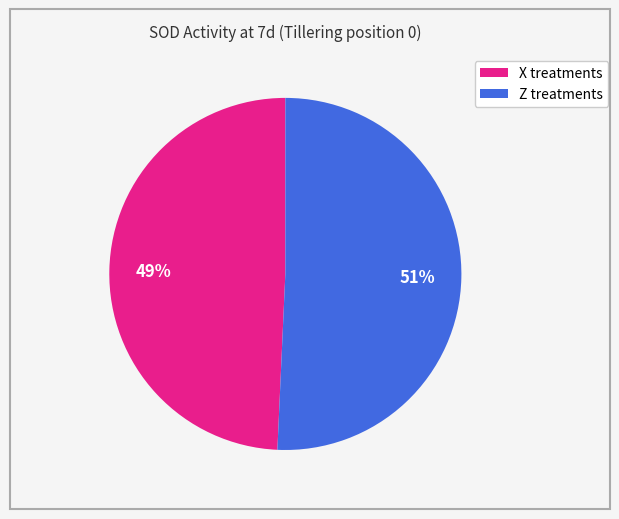

To the nearest percent, what is the average slice percentage?

50%